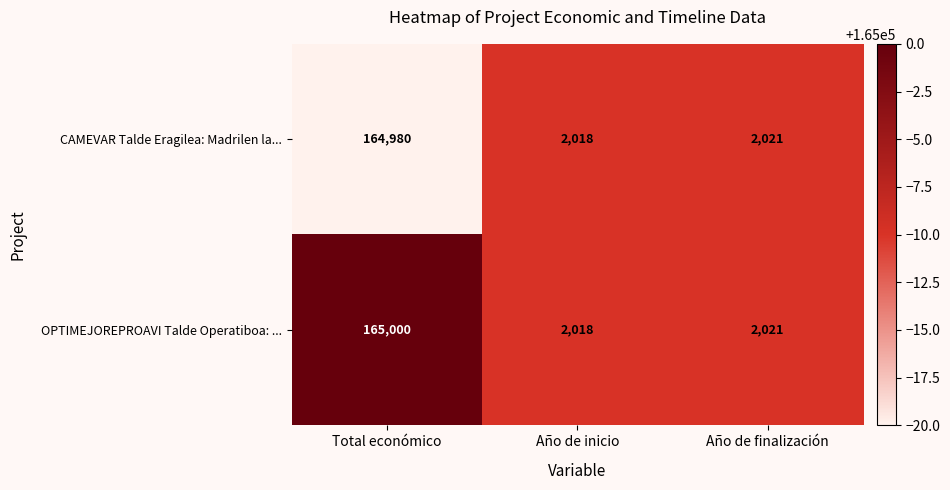

What is the difference between the highest and lowest values at Total económico?

20